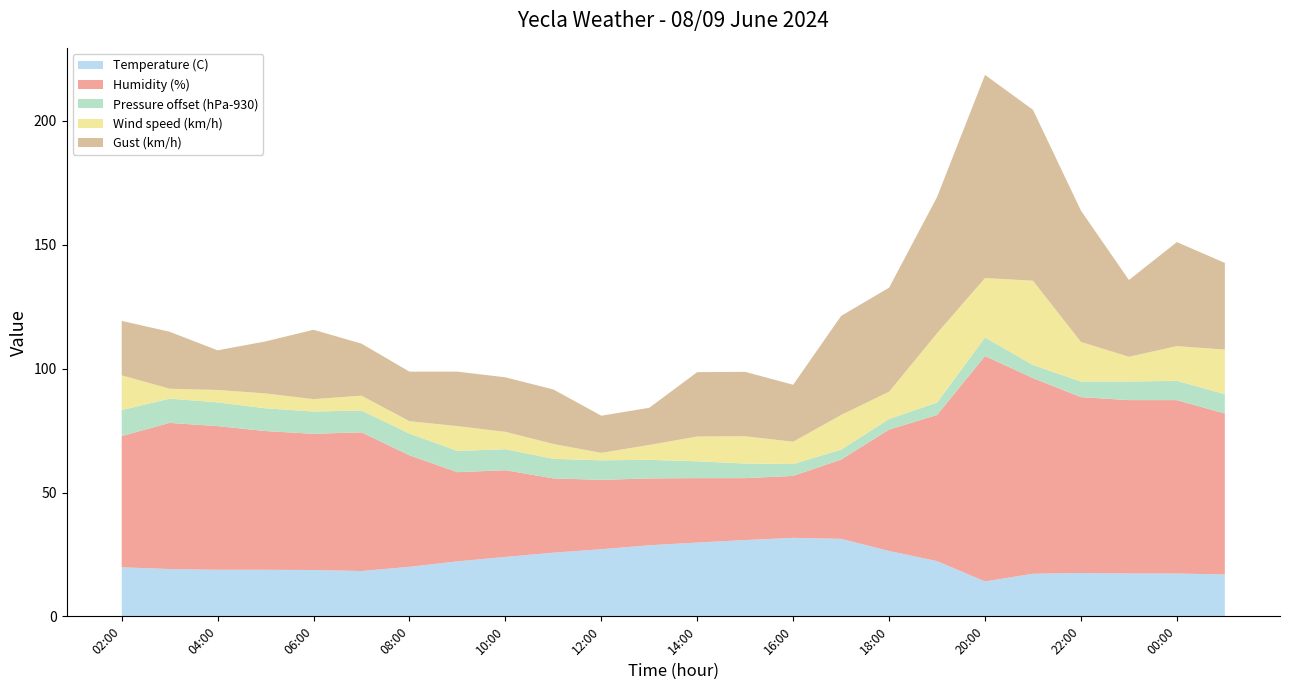

Reading left to right, transcribe all the data shown in this chart.

Temperature (C): 19.8	19.1	18.8	18.8	18.7	18.3	20.0	22.2	24.0	25.7	27.1	28.7	29.8	30.8	31.7	31.3	26.4	22.3	14.1	17.2	17.5	17.3	17.3	16.9
Humidity (%): 53.0	59.0	58.0	56.0	55.0	56.0	45.0	36.0	35.0	30.0	28.0	27.0	26.0	25.0	25.0	32.0	49.0	59.0	91.0	79.0	71.0	70.0	70.0	65.0
Pressure (hPa): 940.5	939.8	939.6	939.2	939.0	938.8	938.8	938.6	938.5	937.9	937.9	937.5	936.8	935.9	934.8	934.0	934.3	935.0	937.5	935.3	936.3	937.5	937.8	937.8
Wind speed (km/h): 14.0	4.0	5.0	6.0	5.0	6.0	5.0	10.0	7.0	6.0	3.0	6.0	10.0	11.0	9.0	14.0	11.0	28.0	24.0	34.0	16.0	10.0	14.0	18.0
Gust (km/h): 22.0	23.0	16.0	21.0	28.0	21.0	20.0	22.0	22.0	22.0	15.0	15.0	26.0	26.0	23.0	40.0	42.0	55.0	82.0	69.0	53.0	31.0	42.0	35.0